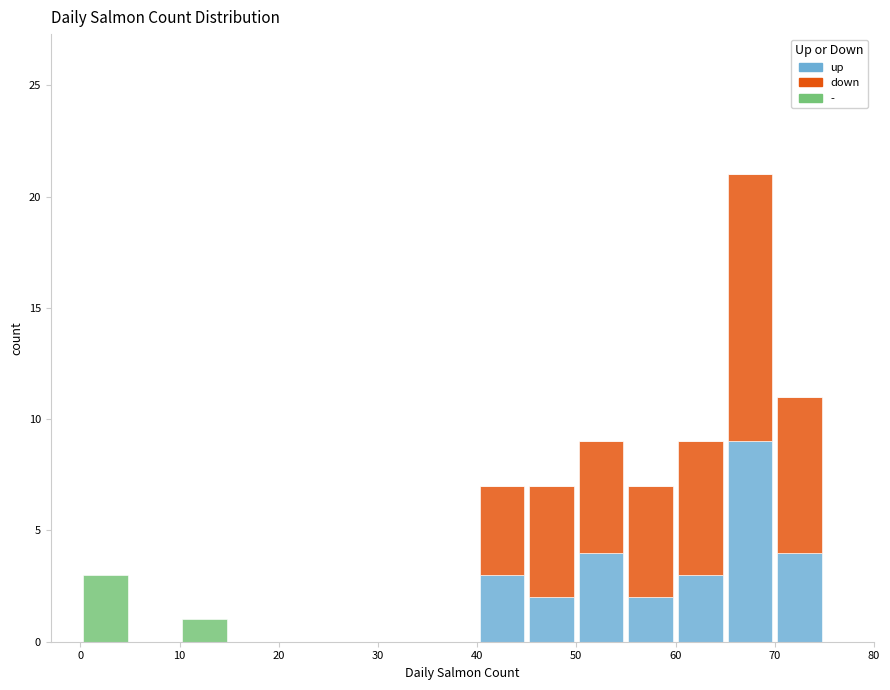

What is the sum of all up values?

27